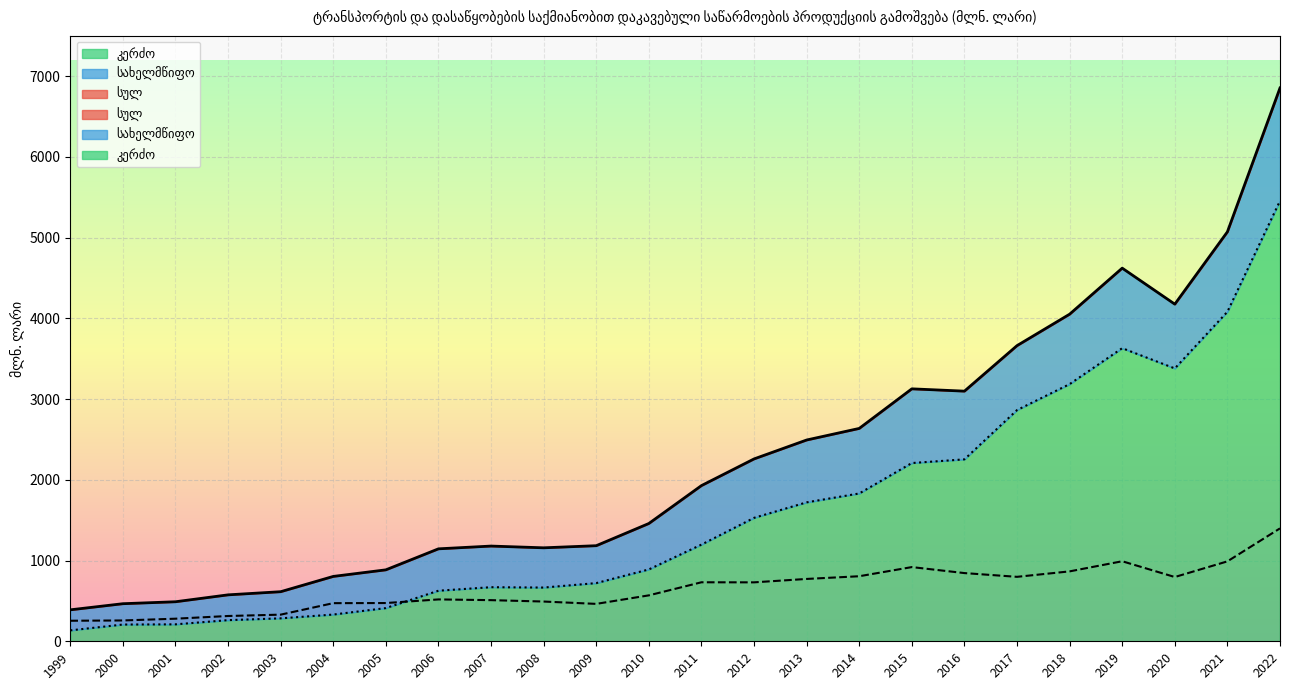

Which series has the largest total across all categories?

სულ